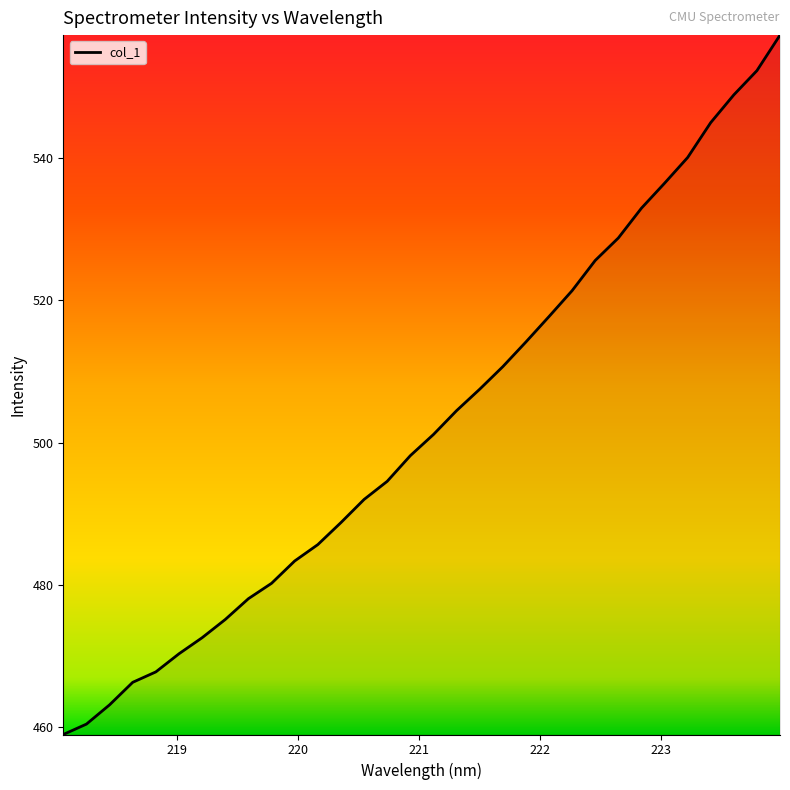

What is the maximum value shown in the chart?

557.3